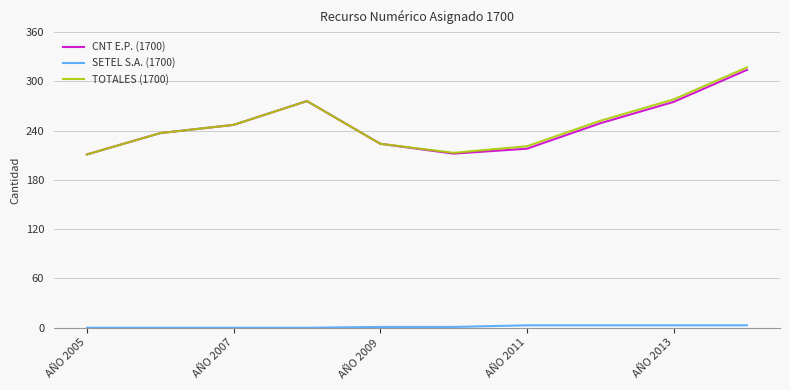

What is the minimum value for TOTALES (1700)?

211